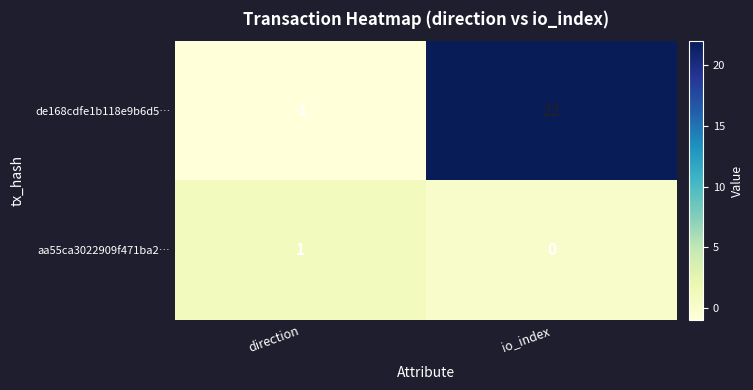

Which series has the widest spread of values?

de168cdfe1b118e9b6d5…